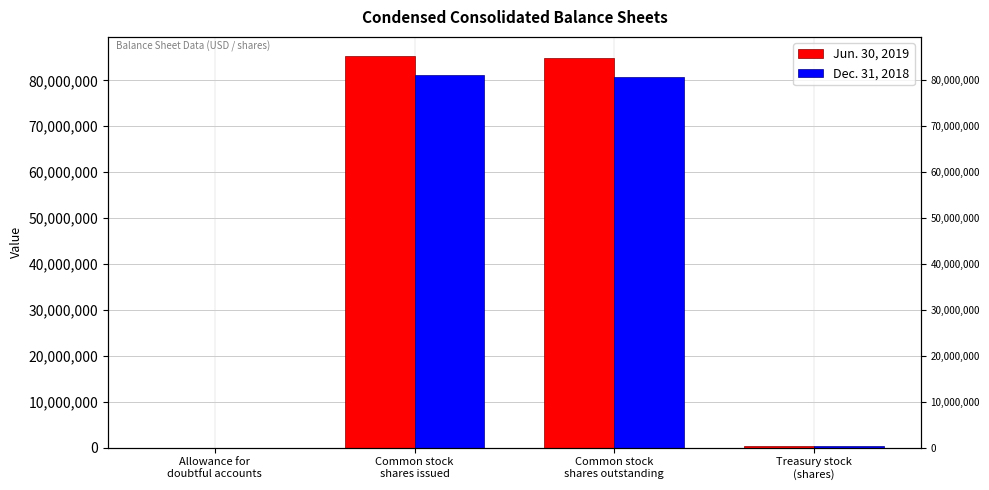

At which category does the chart reach its minimum across all series?

Allowance for
doubtful accounts